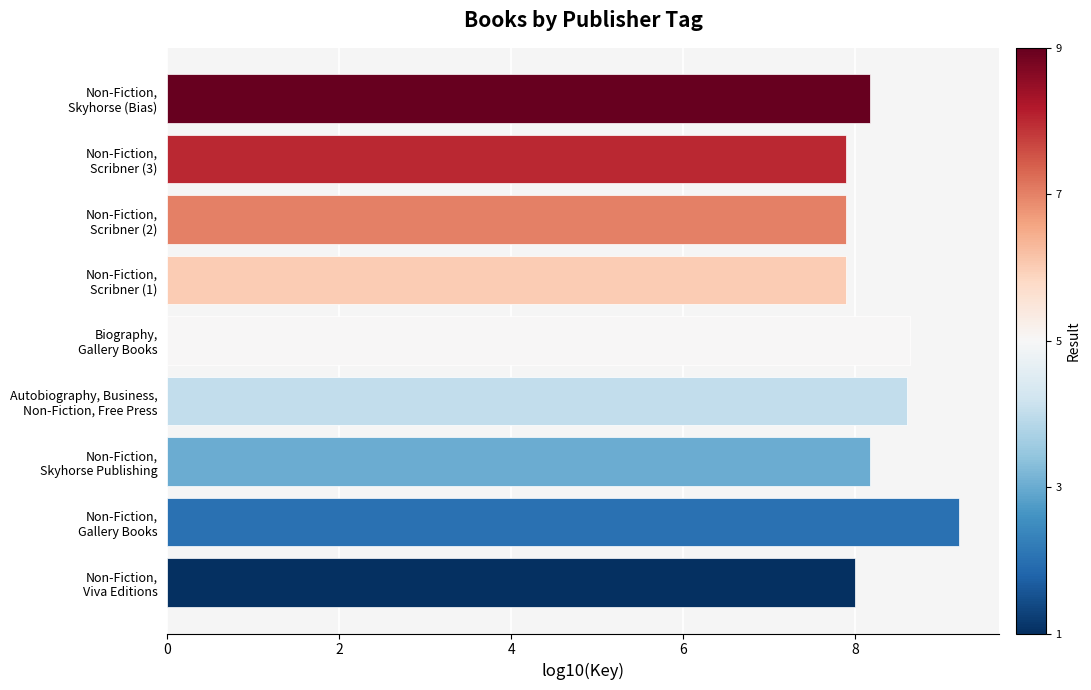

What is the average value?

8.3